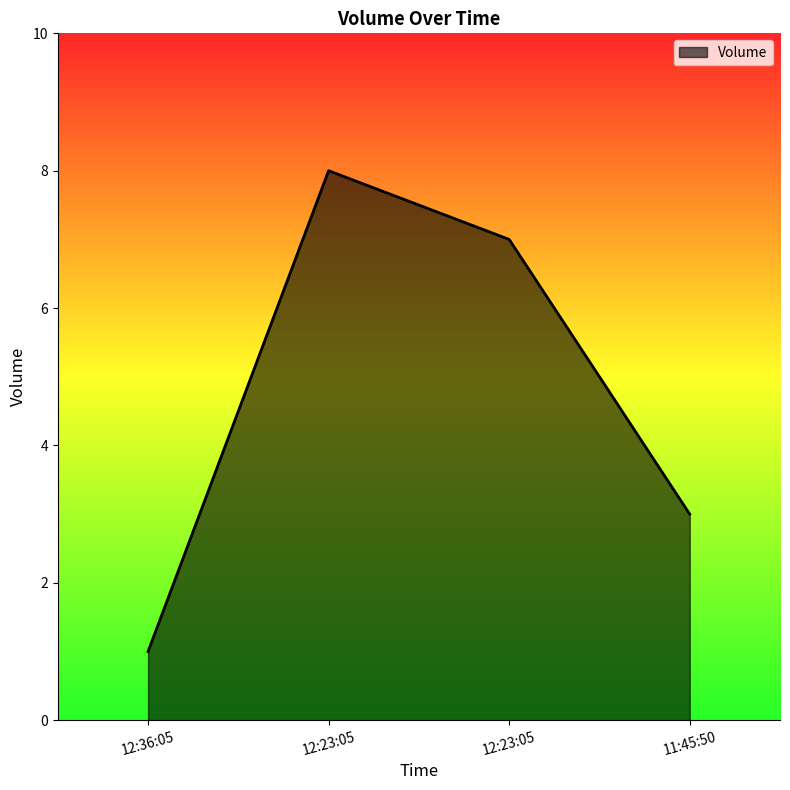

Reading left to right, list all the values displayed in this chart.

1	8	7	3